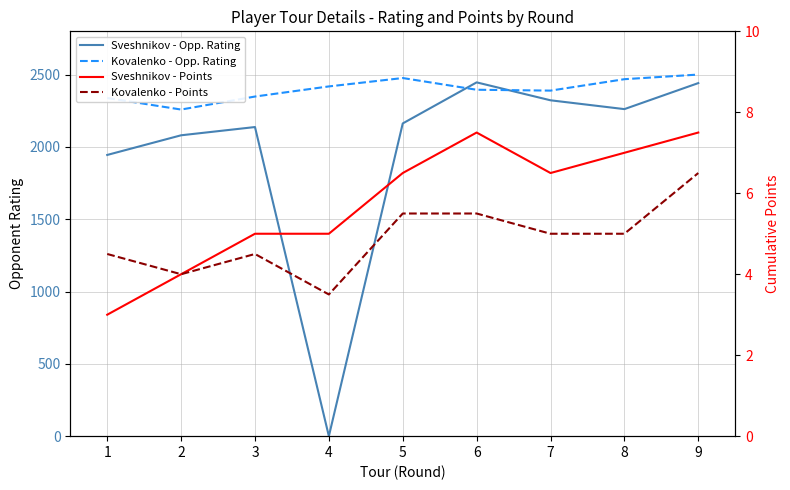

Which category has the lowest value across all series?

4